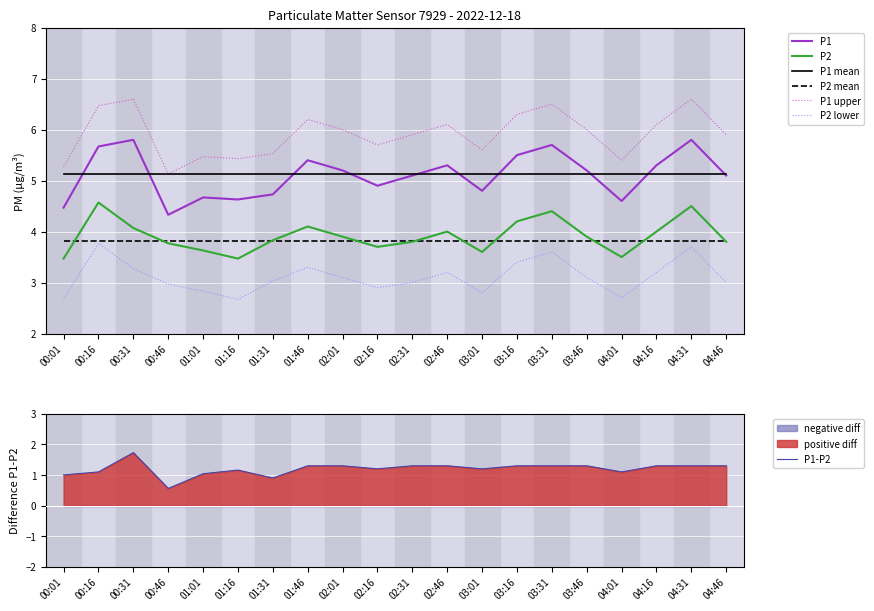

Is this an area chart (filled region under the line)?

No